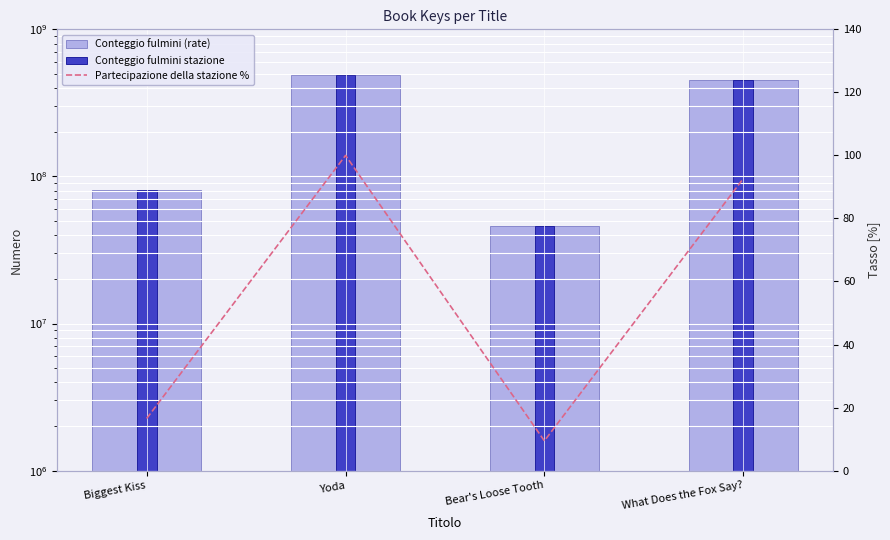

Which series has the largest range (max minus min)?

Conteggio fulmini (rate)